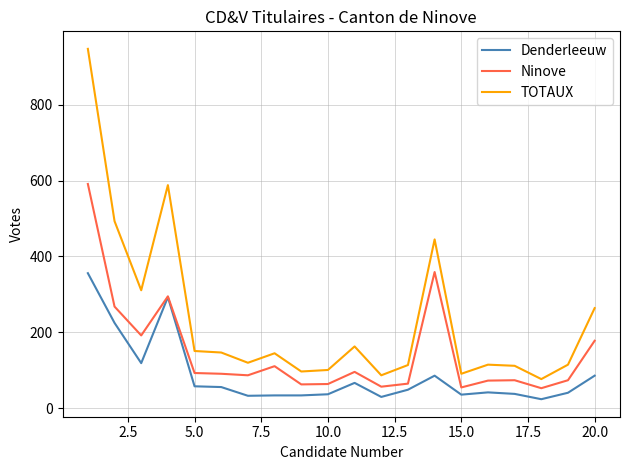

True or false: TOTAUX and Ninove intersect in this chart.

False